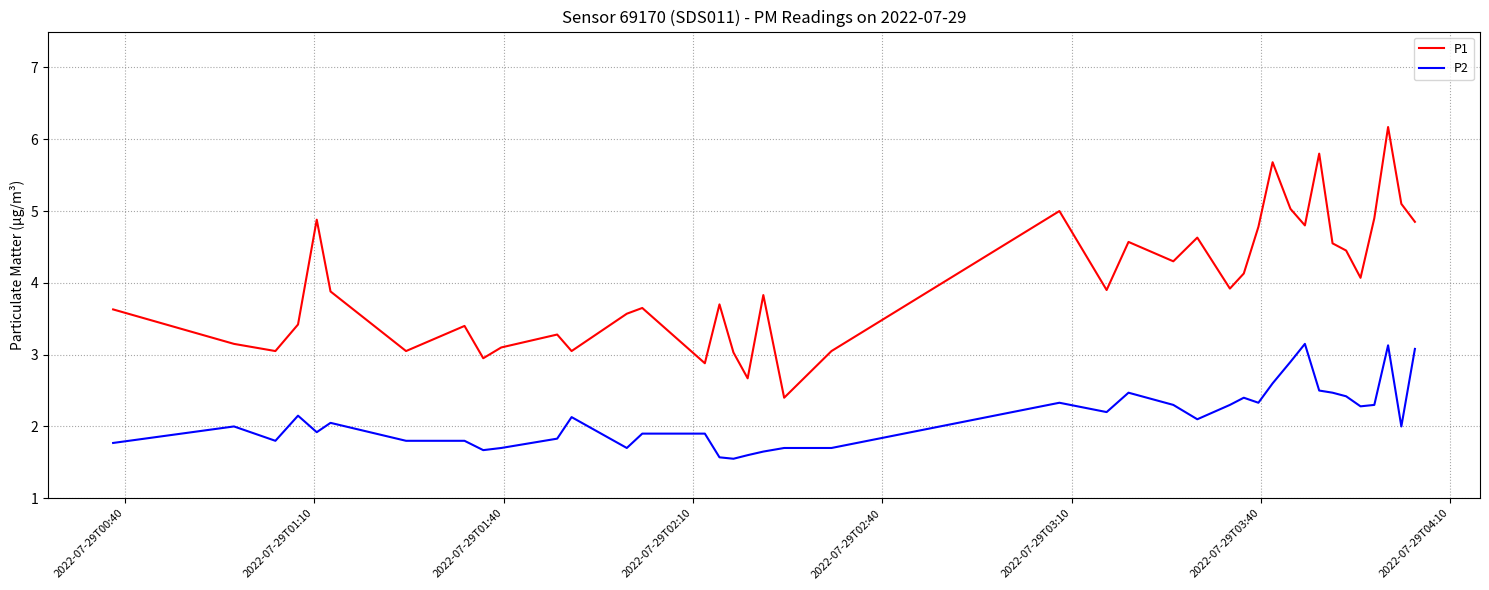

Which series has the largest range (max minus min)?

P1